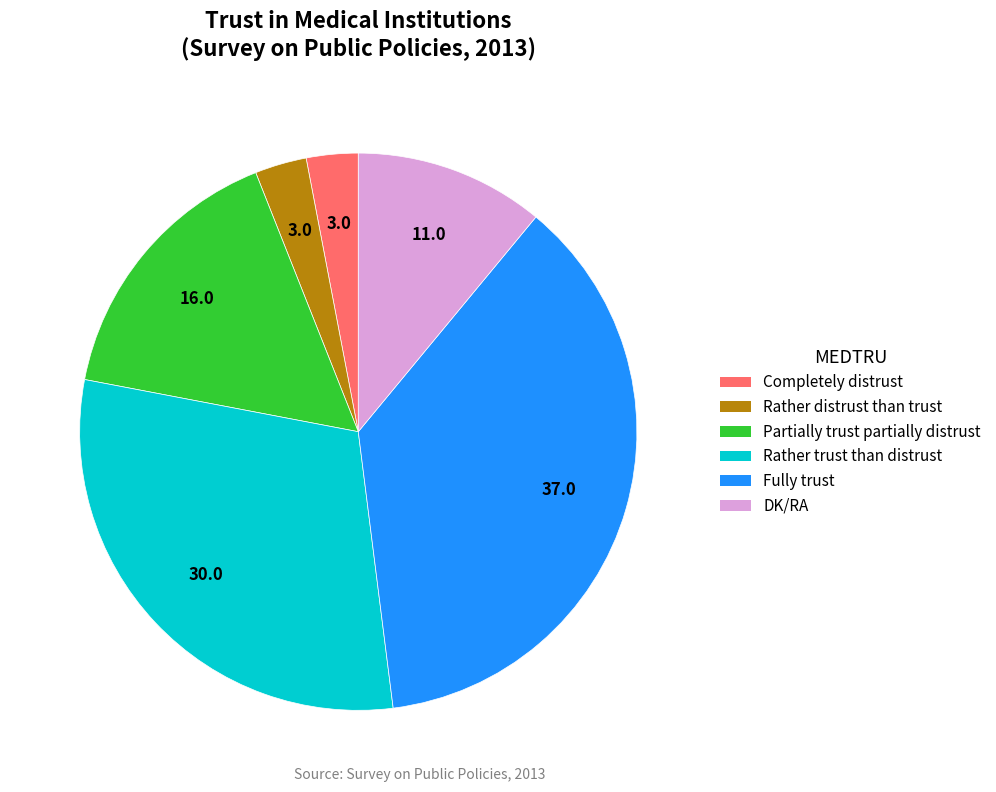

Combined, do Completely distrust and Rather distrust than trust account for over 50%?

No